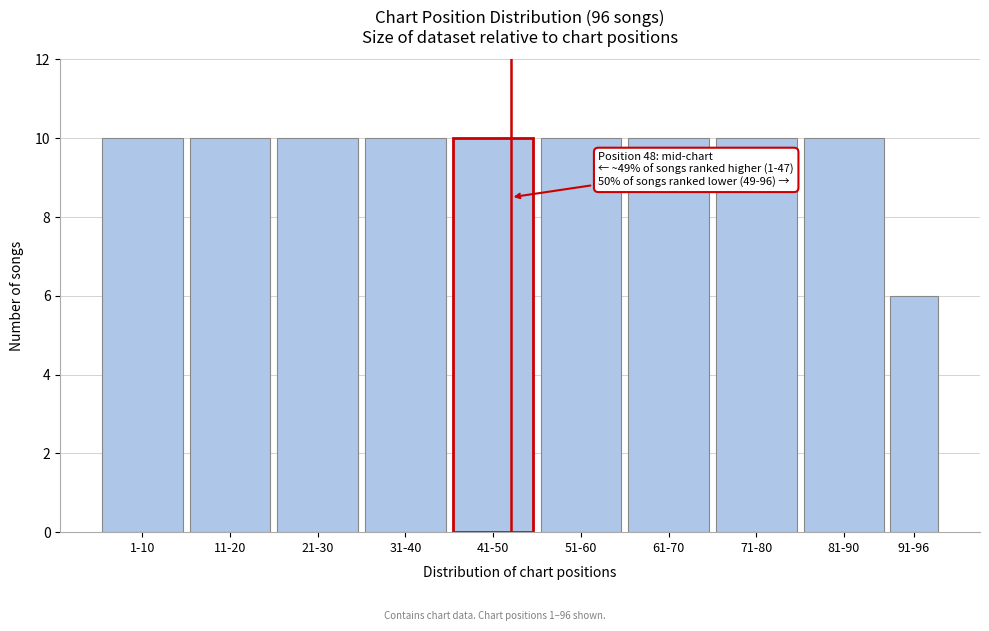

Reading right to left, extract all data points from this chart.

6	10	10	10	10	10	10	10	10	10